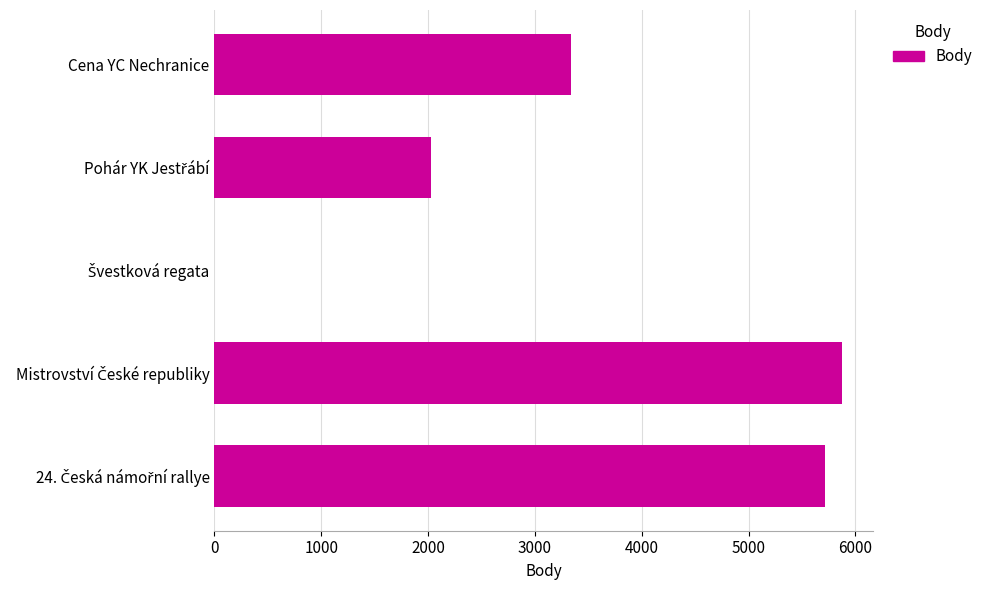

How many positive values are there?

4